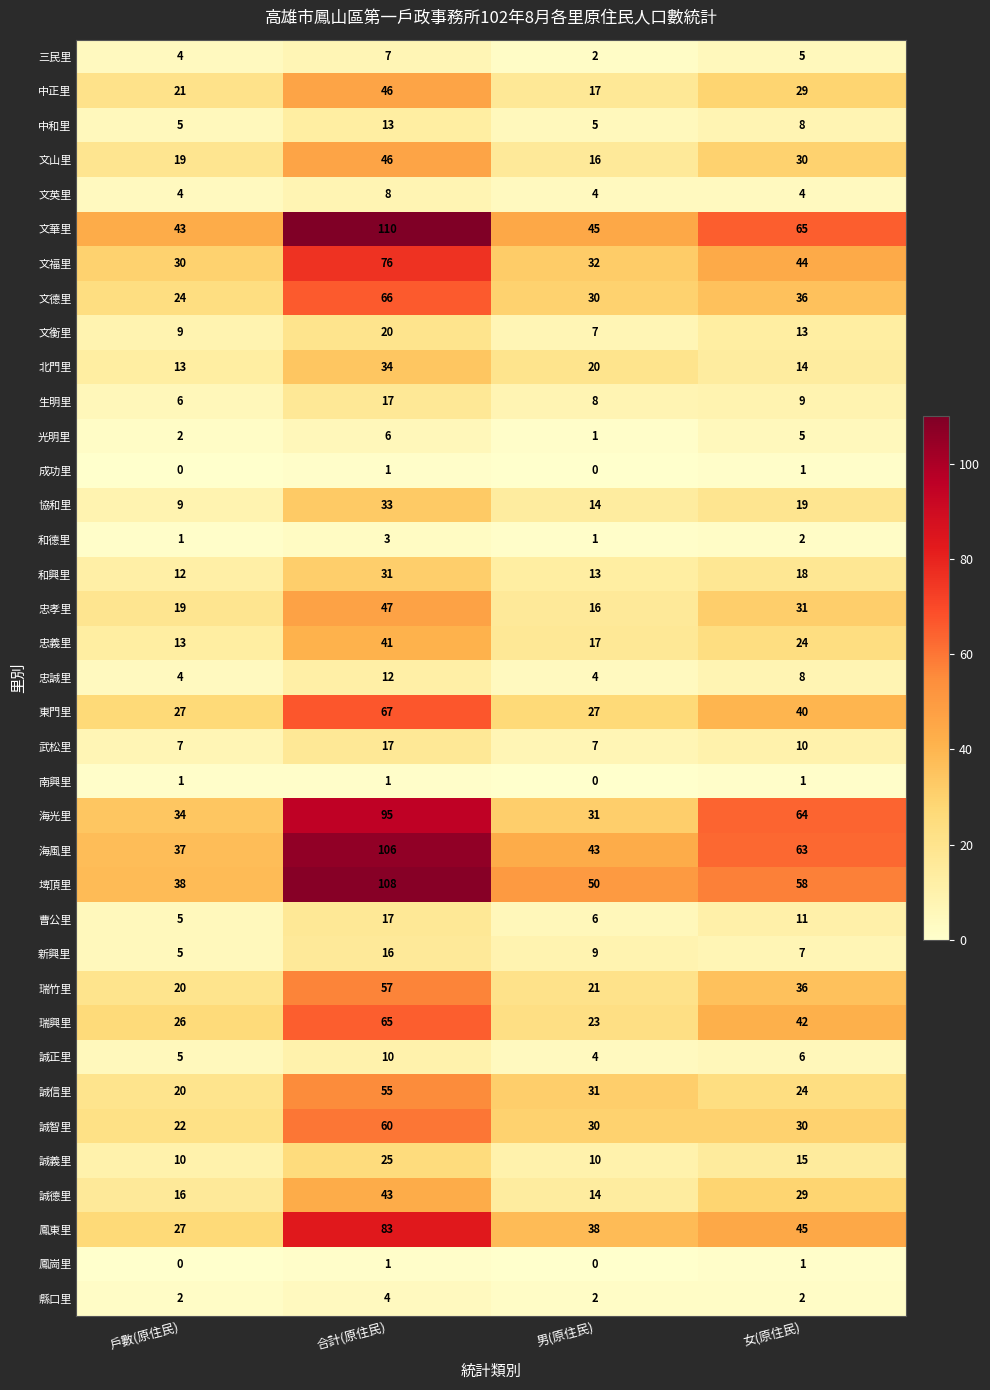

True or false: 東門里 has a value of 69 at 女(原住民).

False